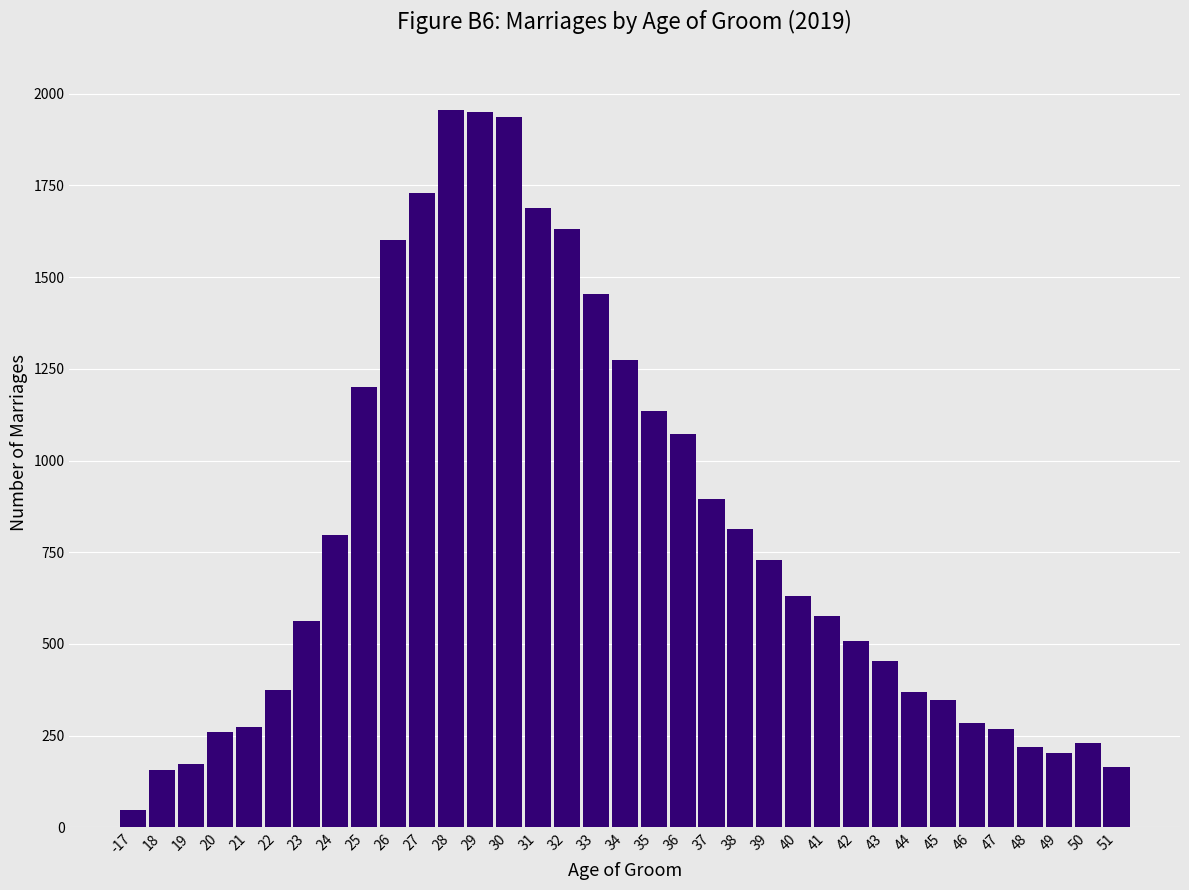

What is the value of the 2nd bar from the left?

157